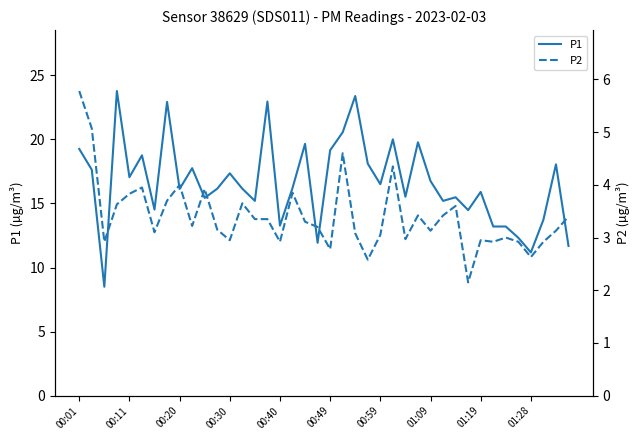

At 18, list the series in order from largest to smallest.

P1, P2